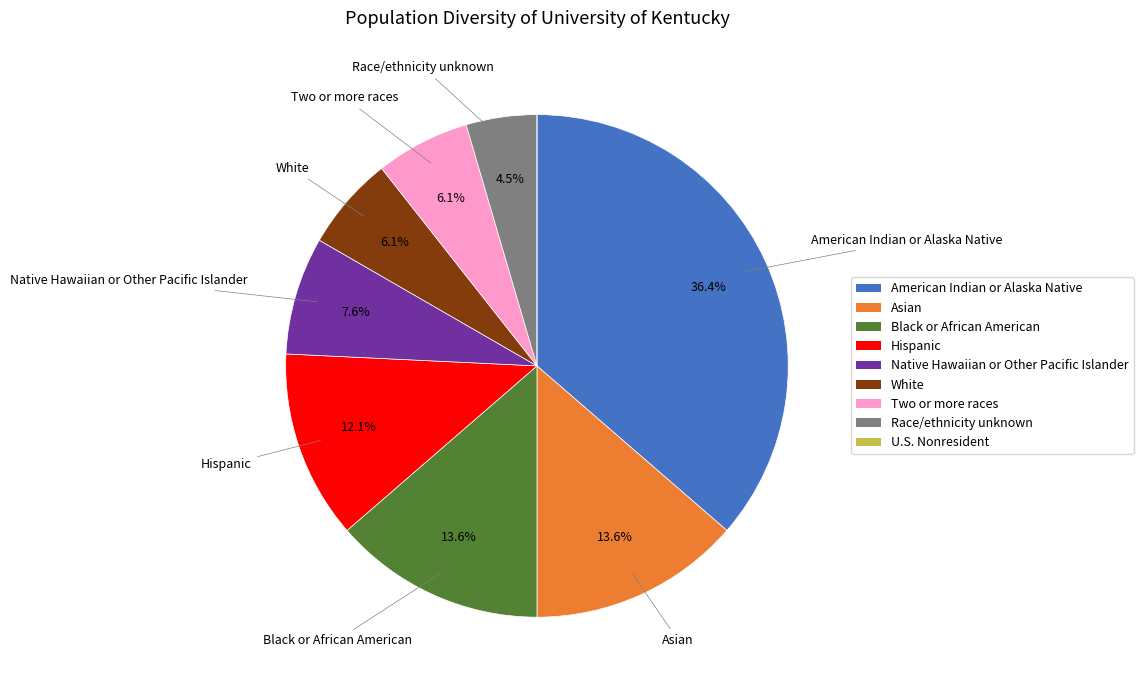

What portion of the pie excludes Race/ethnicity unknown?

95.5%